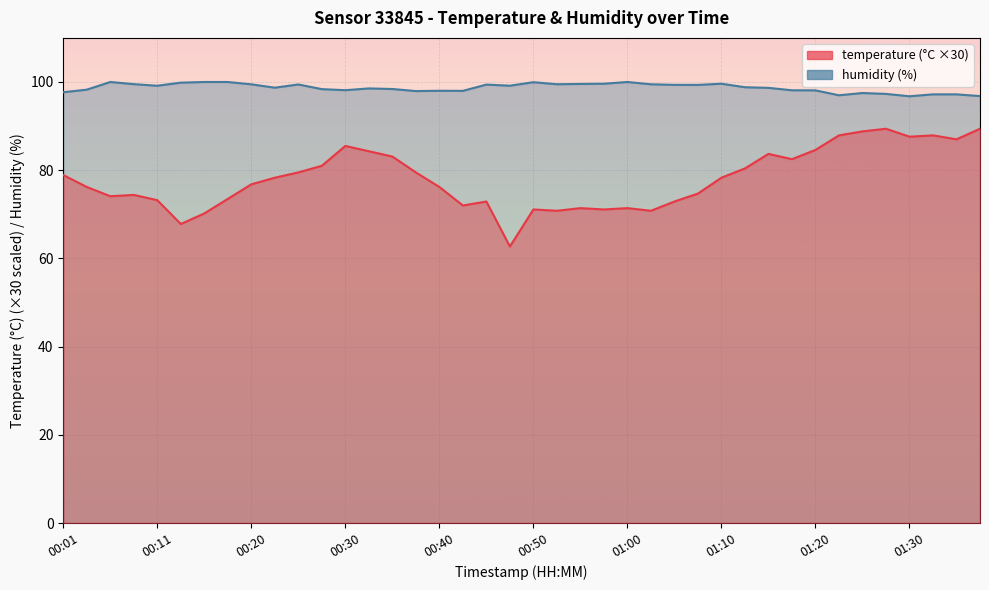

What is the difference between the humidity values at 00:33 and 00:01?

0.9